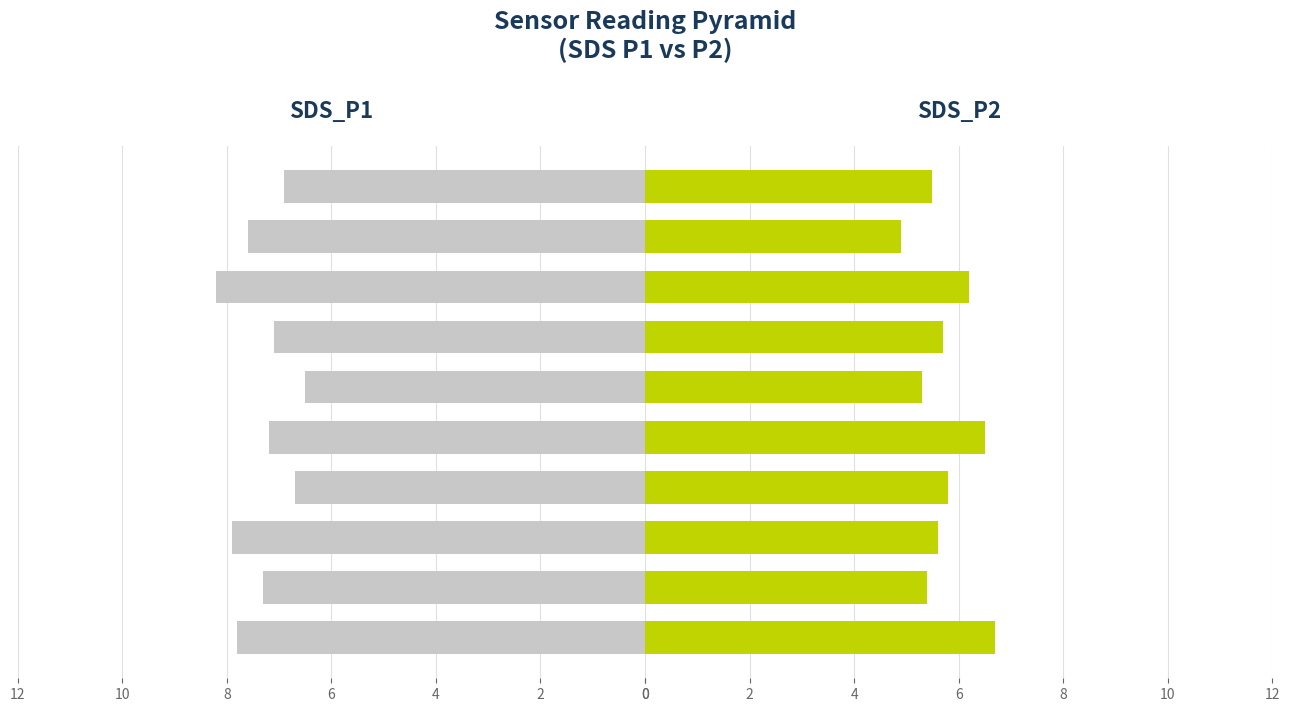

True or false: SDS_P2 has a value of 8.9 at 4.

False